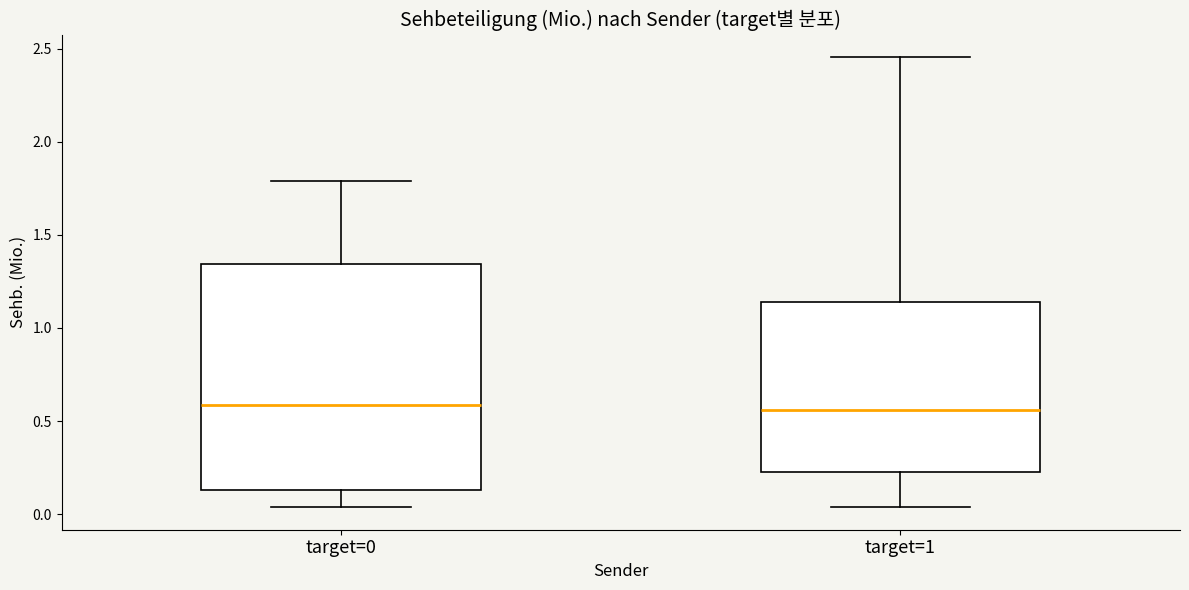

Comparing the boxes themselves (not the whiskers), which one is the tallest?

target=0